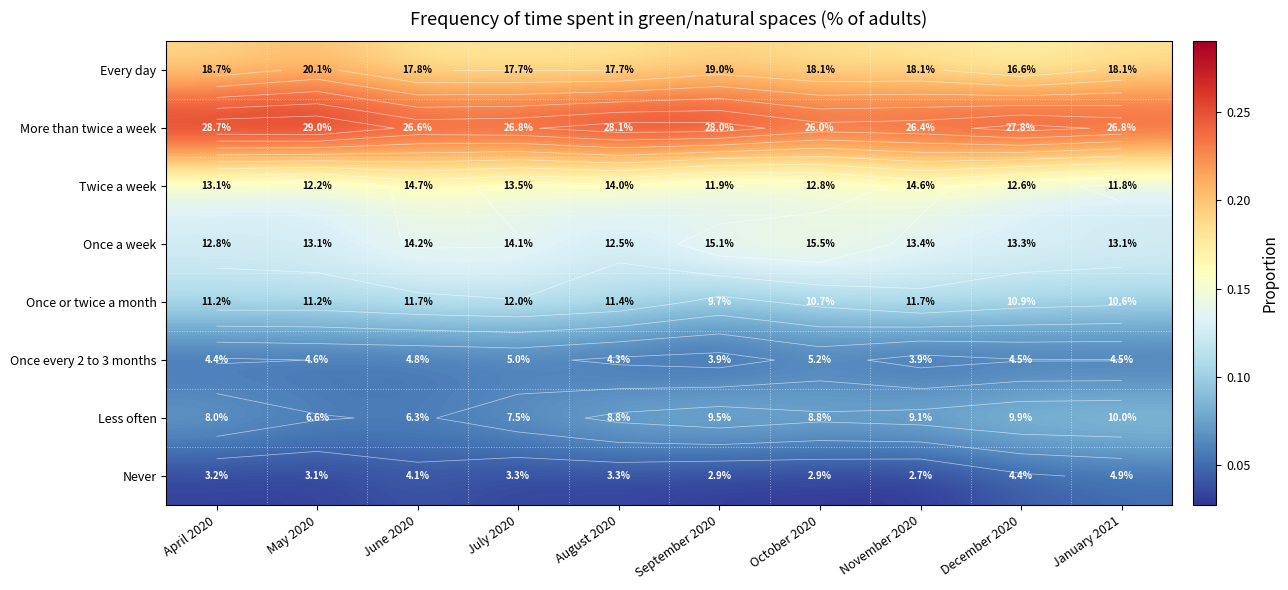

Is it true that More than twice a week equals 0.4 at January 2021?

False